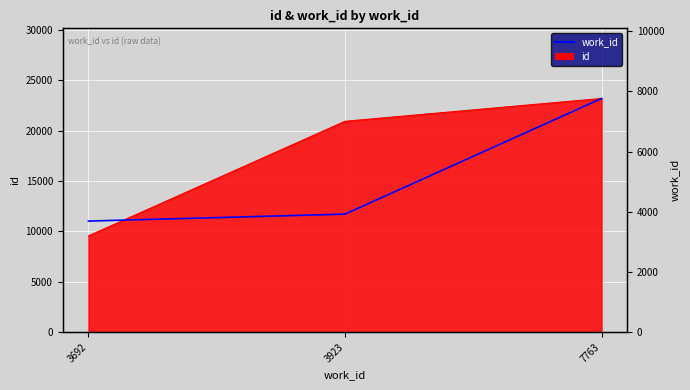

Reading right to left, transcribe all the data shown in this chart.

7763	3923	3692